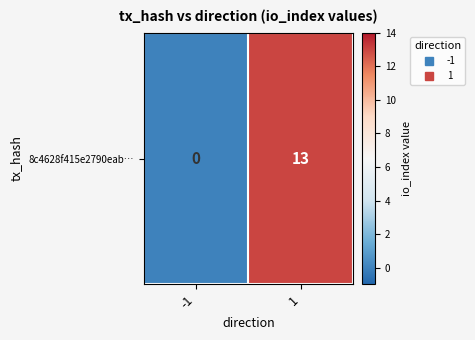

Which category has the lowest value across all series?

-1